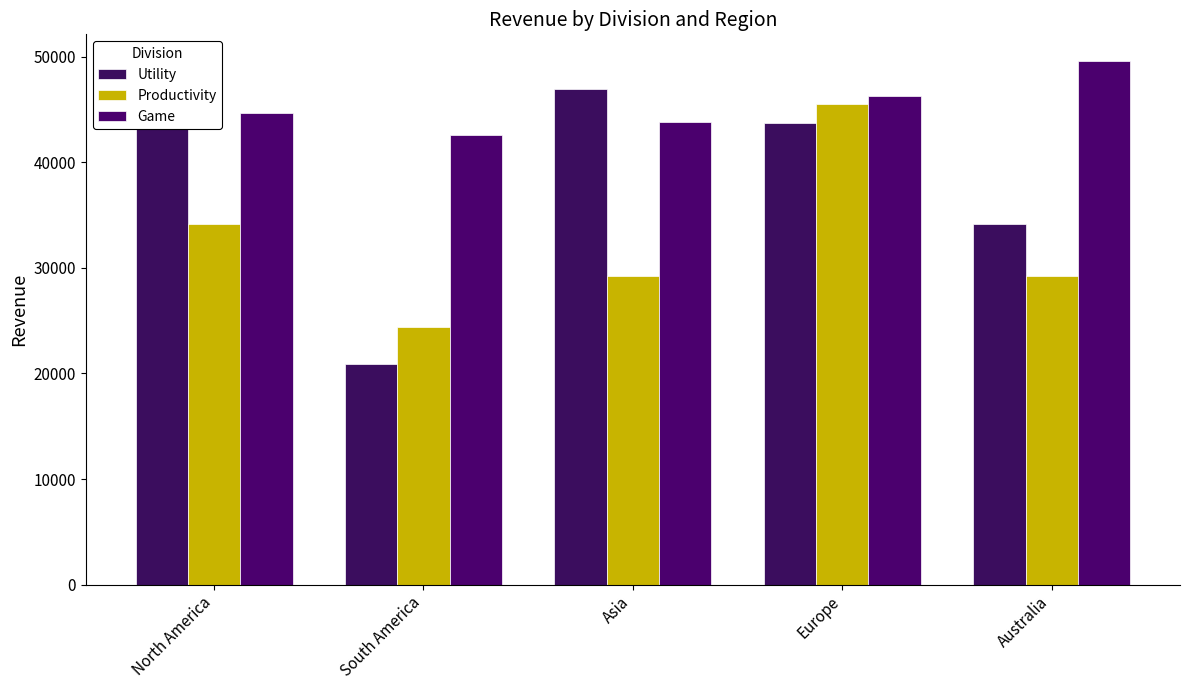

How many groups of bars are there?

5